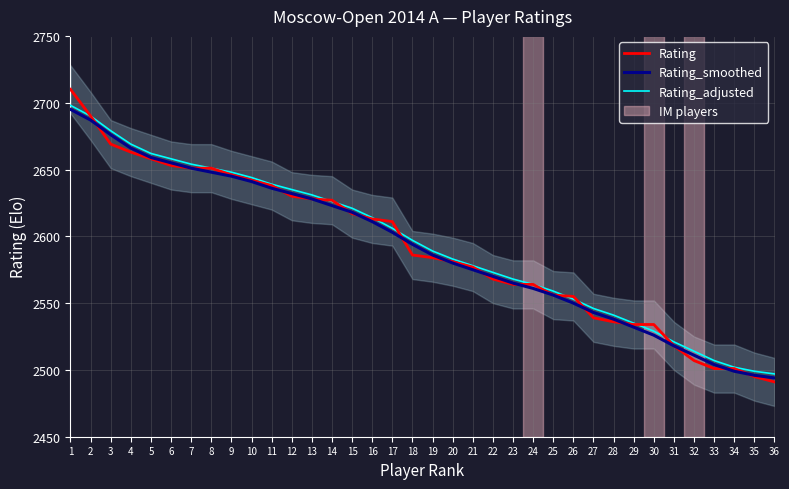

What is the lowest value of the Rating_adjusted series?

2497